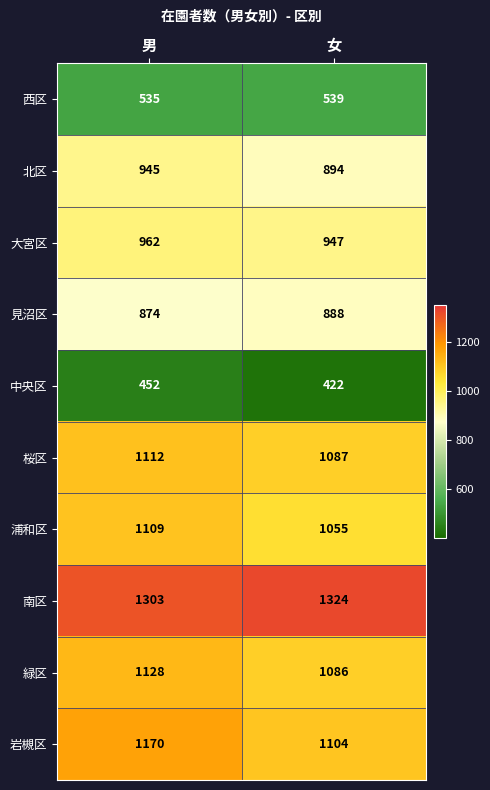

At which category is the sum across all series the highest?

男